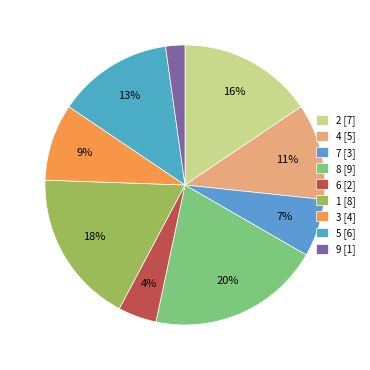

To the nearest percent, what percentage of the pie is 1?

18%